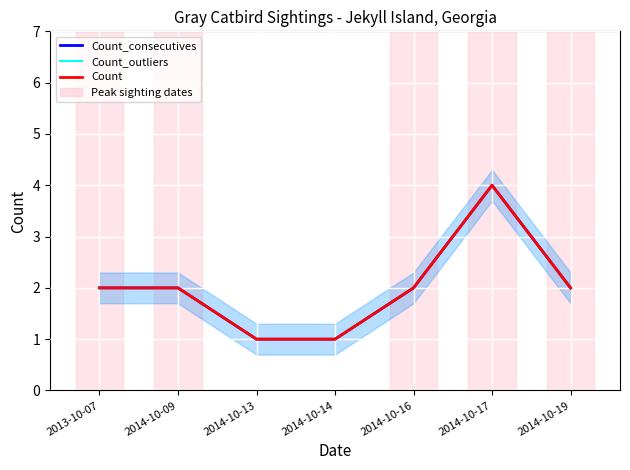

What is the sum of all Count_outliers values?

14